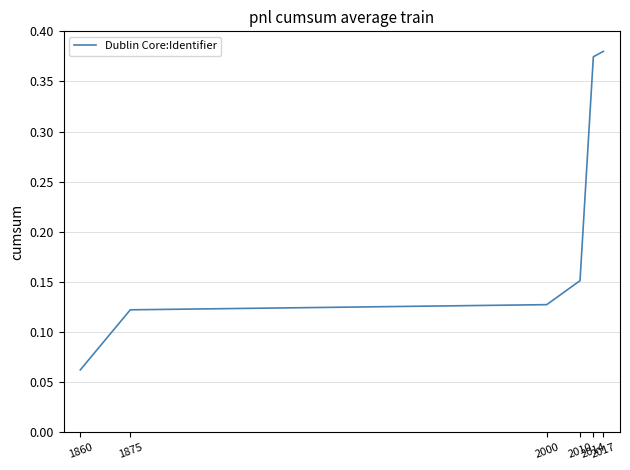

True or false: the data has more than 1 interior local peaks.

False